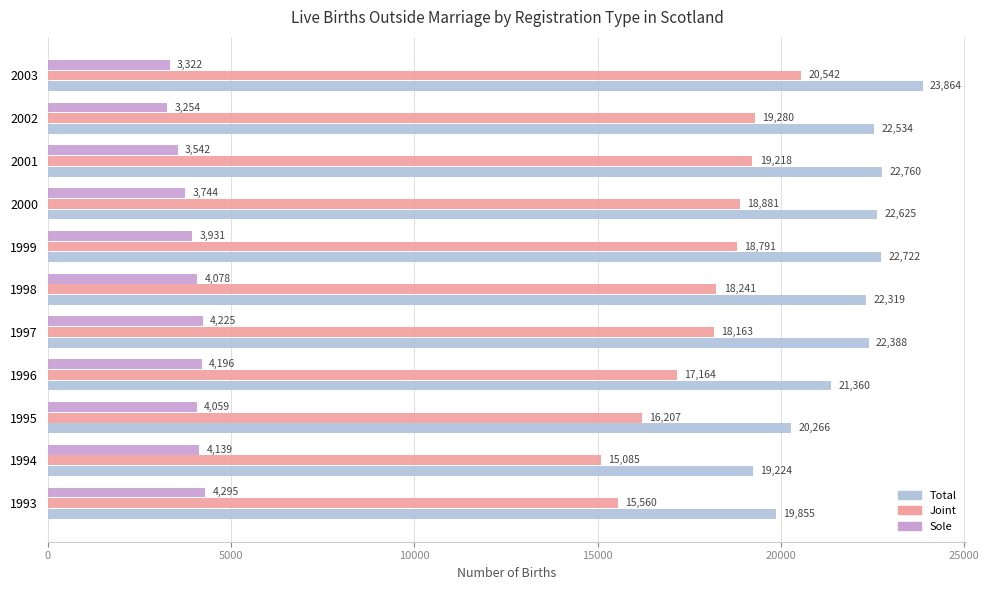

How many data points in Sole are less than 4059?

5